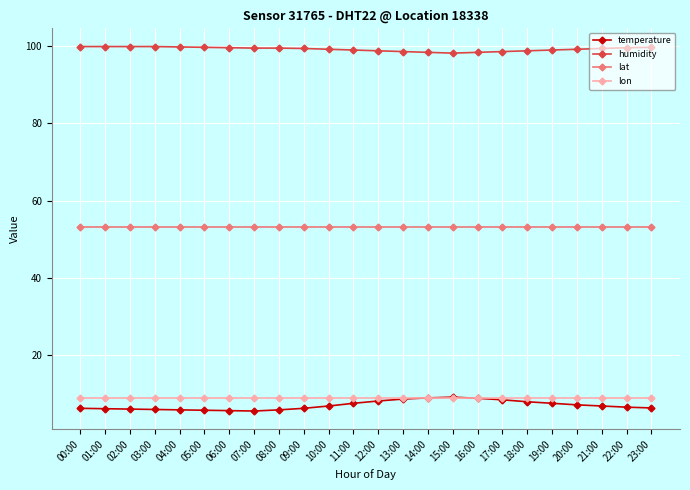

True or false: lat has a value of 53.2 at 16:00.

True